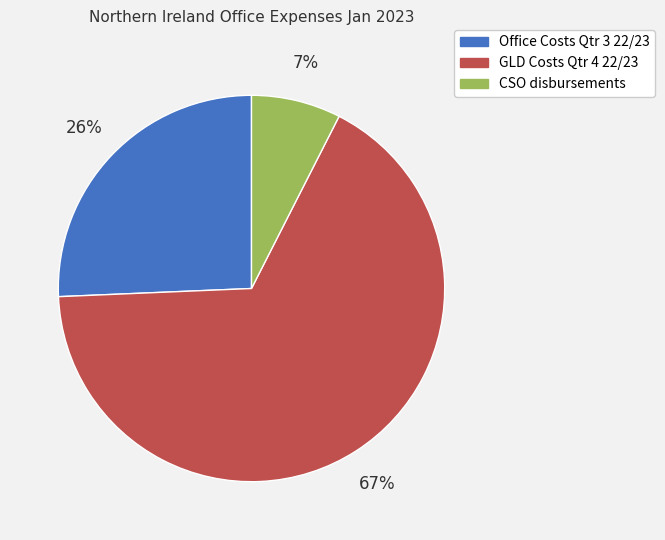

Is there a majority slice in this chart?

Yes